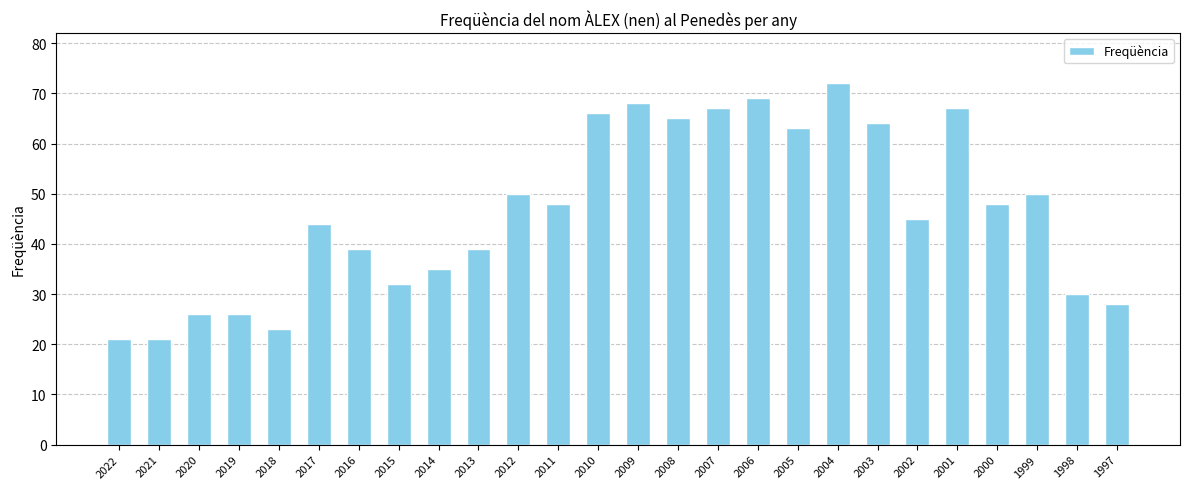

The chart shows a value of 46 at 1997. True or false?

False